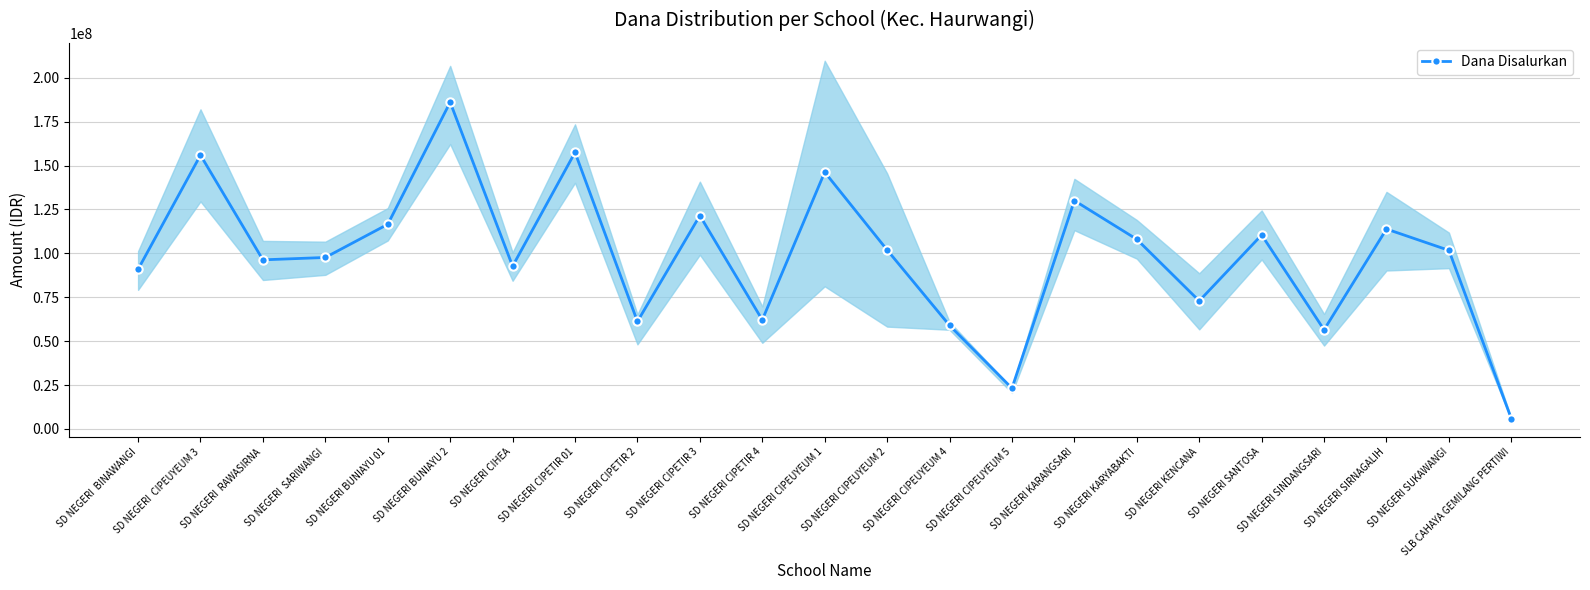

Which label corresponds to the largest value in the chart?

SD NEGERI BUNIAYU 2